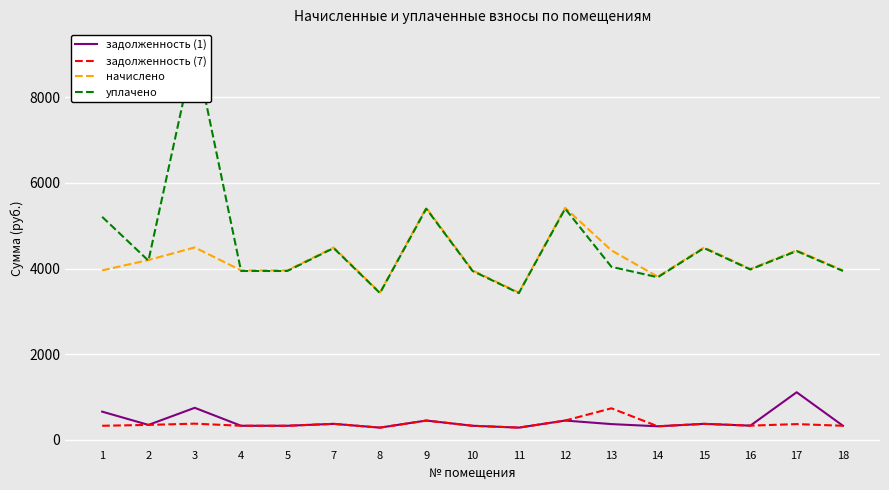

List the labels in order of задолженность (7) value, largest first.

13, 9, 12, 3, 15, 7, 17, 2, 16, 1, 4, 5, 10, 18, 14, 8, 11